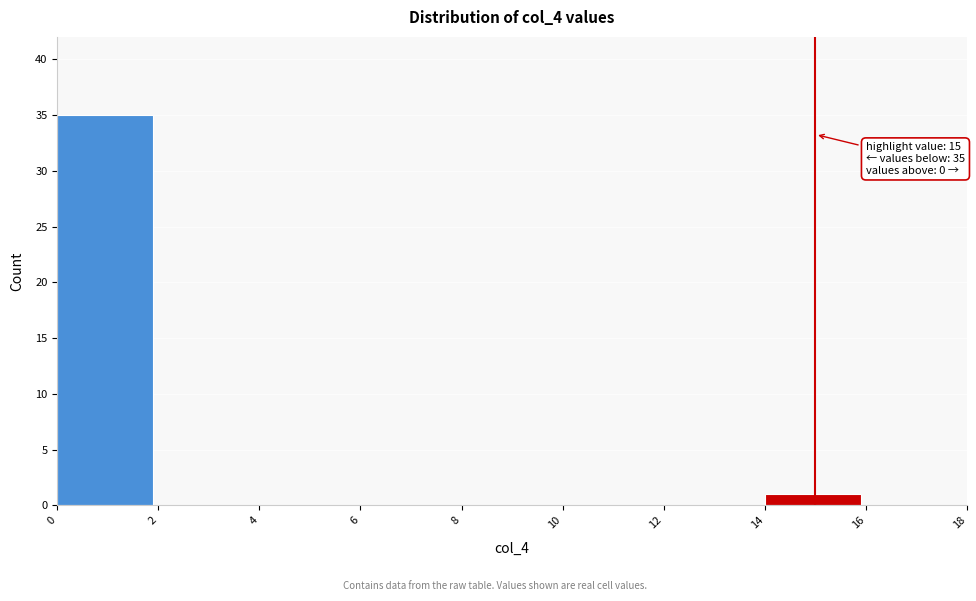

Which range on the x-axis has the tallest bar?

0 to 2